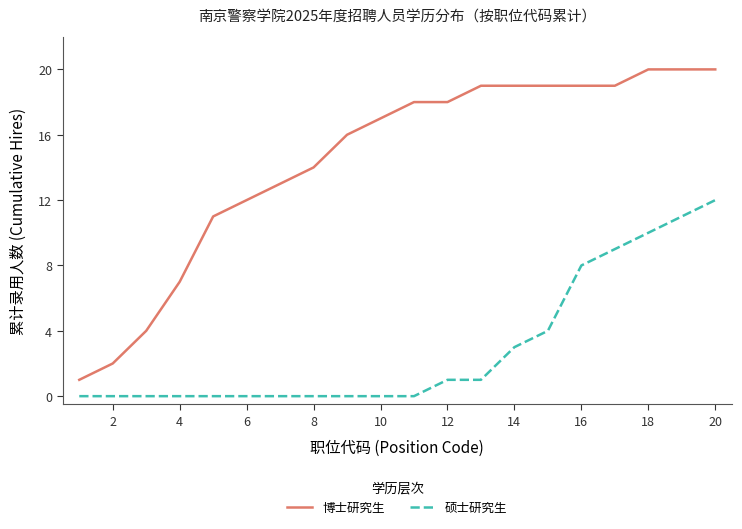

Rank the series by their average value, from lowest to highest.

硕士研究生, 博士研究生